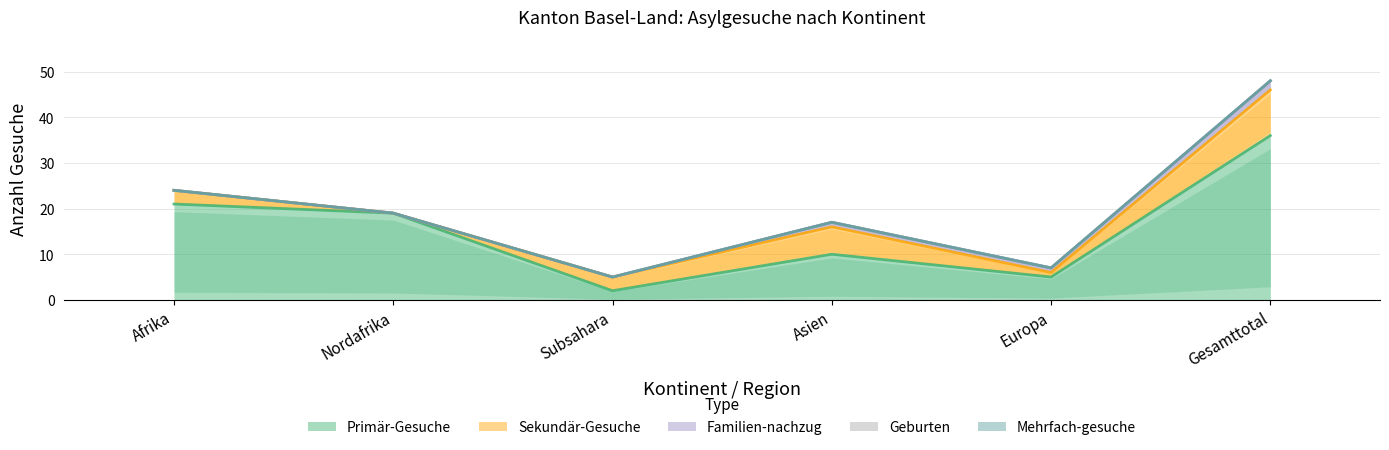

What is the average value of the Primär-Gesuche series?

16